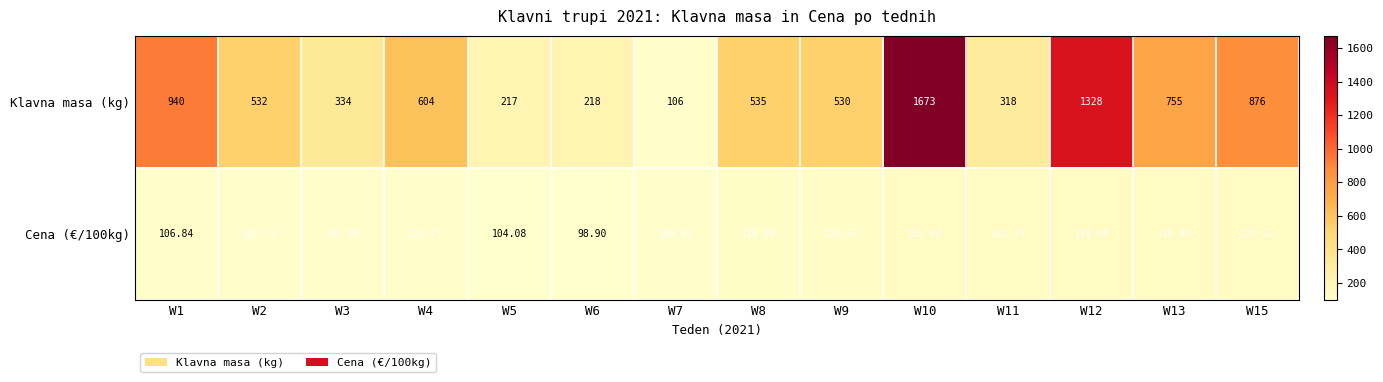

Which series has the largest range (max minus min)?

Klavna masa (kg)